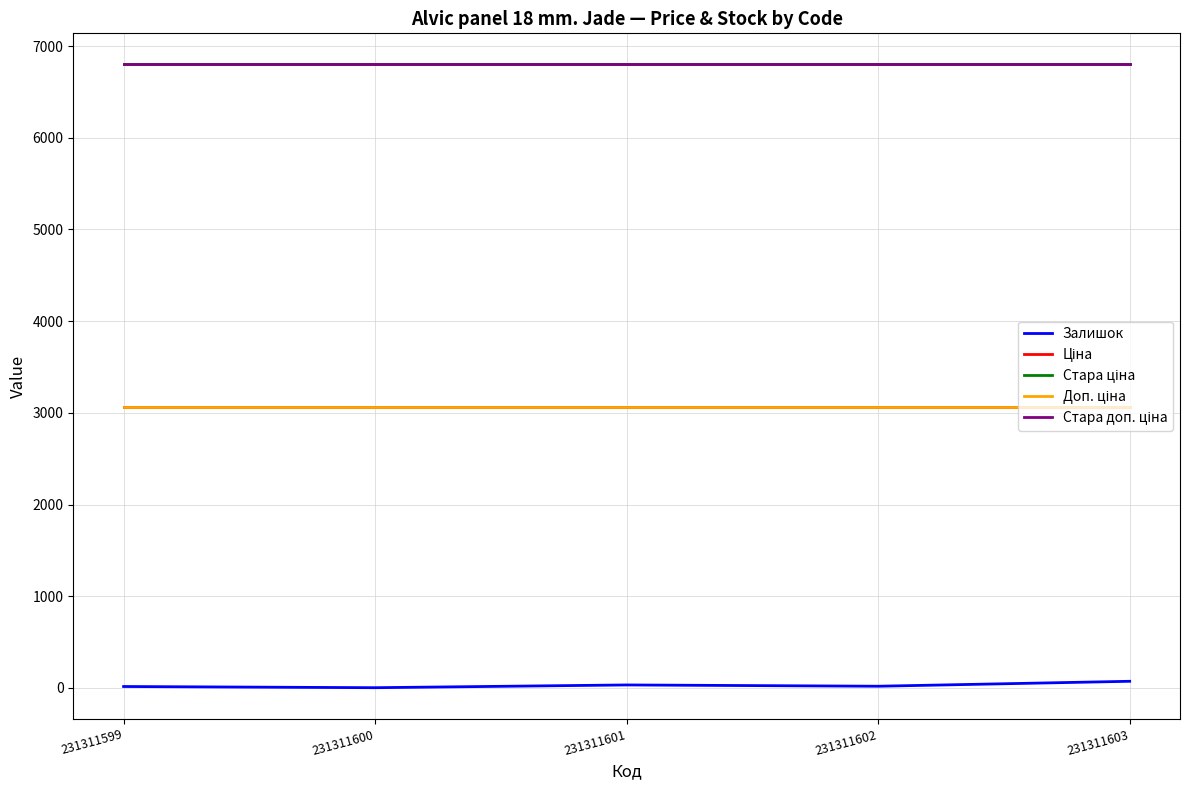

Reading left to right, what are all the values shown in this chart?

Залишок: 231311603=72.0	231311602=18.0	231311601=32.0	231311600=2.0	231311599=15.0
Ціна: 231311603=3059.7	231311602=3059.7	231311601=3059.7	231311600=3059.7	231311599=3059.7
Стара ціна: 231311603=6799.2	231311602=6799.2	231311601=6799.2	231311600=6799.2	231311599=6799.2
Доп. ціна: 231311603=3060.0	231311602=3060.0	231311601=3060.0	231311600=3060.0	231311599=3060.0
Стара доп. ціна: 231311603=6799.2	231311602=6799.2	231311601=6799.2	231311600=6799.2	231311599=6799.2